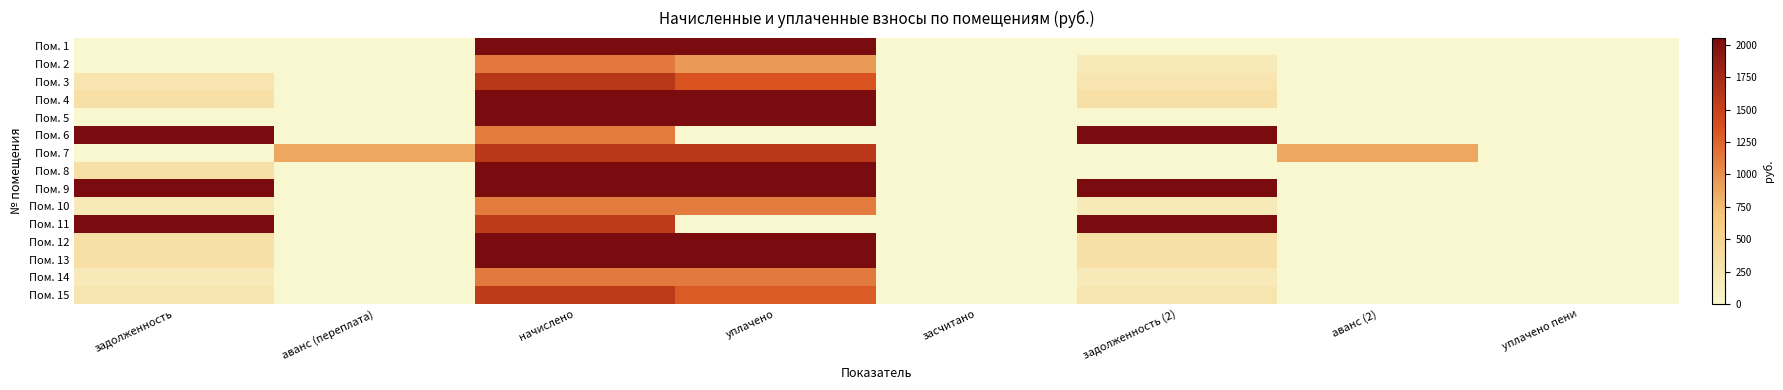

Which label corresponds to the largest value in the chart?

задолженность (2)